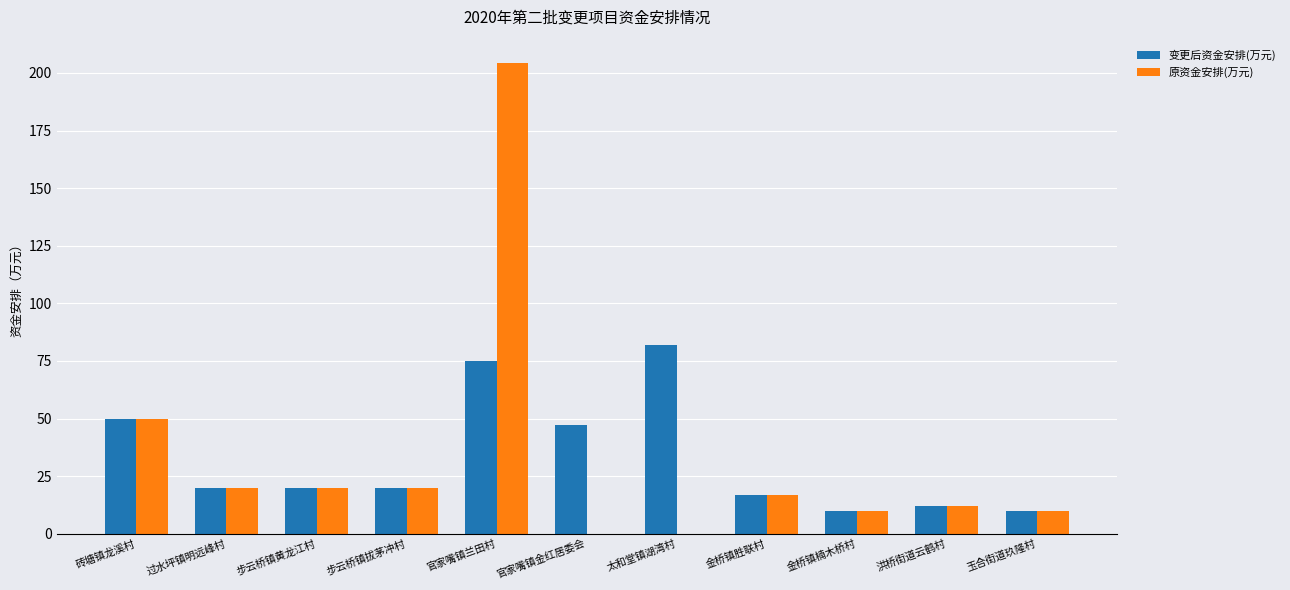

True or false: 变更后资金安排(万元) has a value of 81.9 at 太和堂镇湖湾村.

True